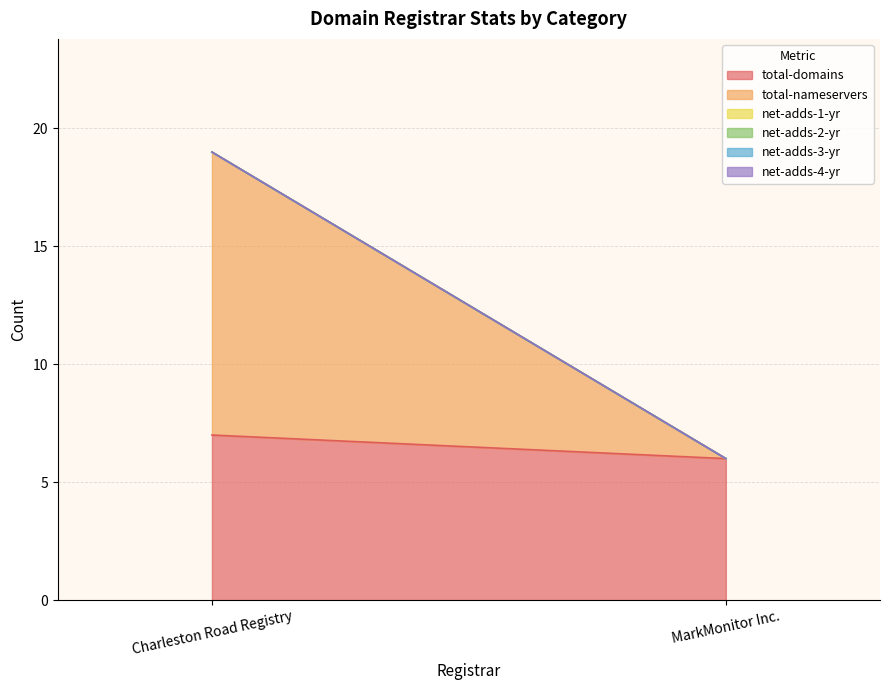

Reading left to right, transcribe all the data shown in this chart.

total-domains: 7	6
total-nameservers: 12	0
net-adds-1-yr: 0	0
net-adds-2-yr: 0	0
net-adds-3-yr: 0	0
net-adds-4-yr: 0	0